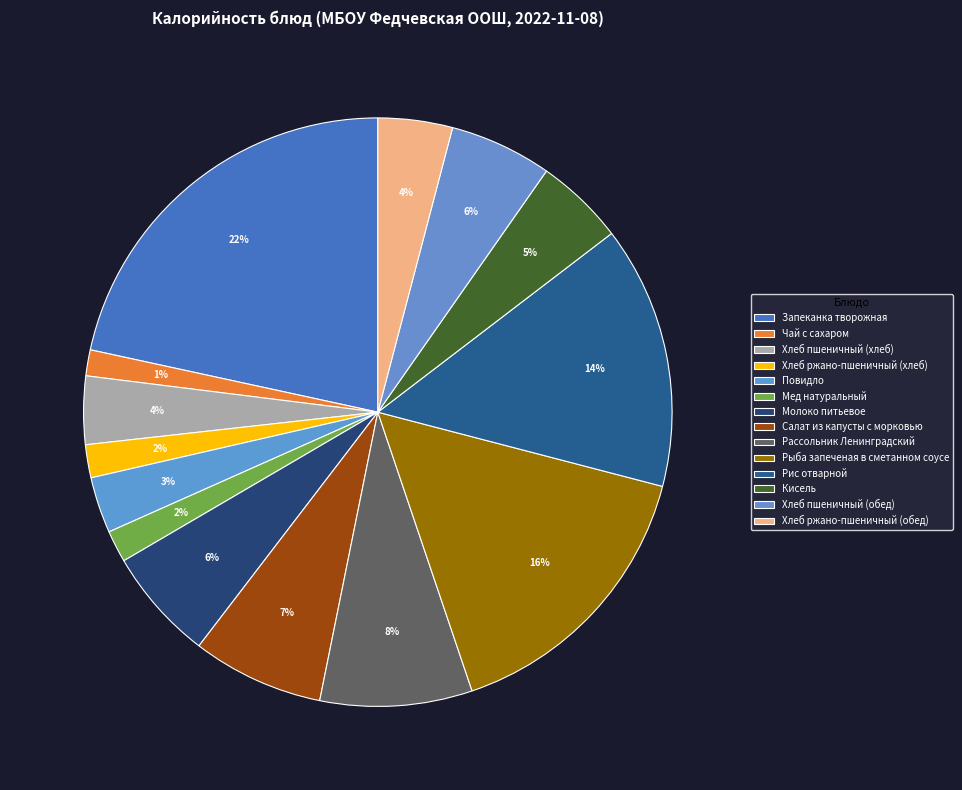

Which category has the biggest portion of the pie?

Запеканка творожная